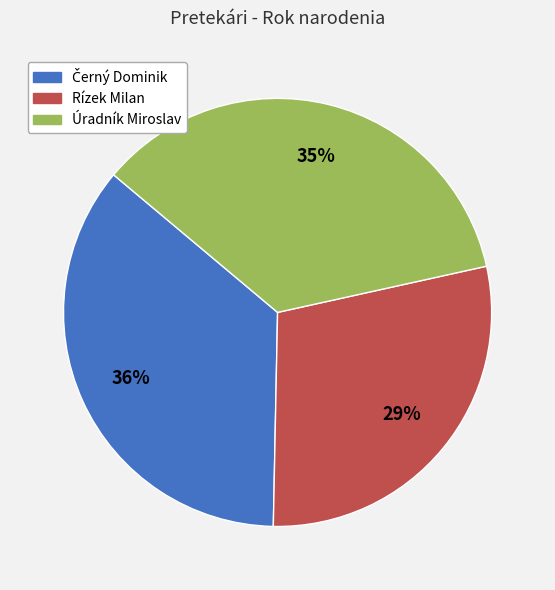

What is the smallest slice in the pie chart?

Rízek Milan